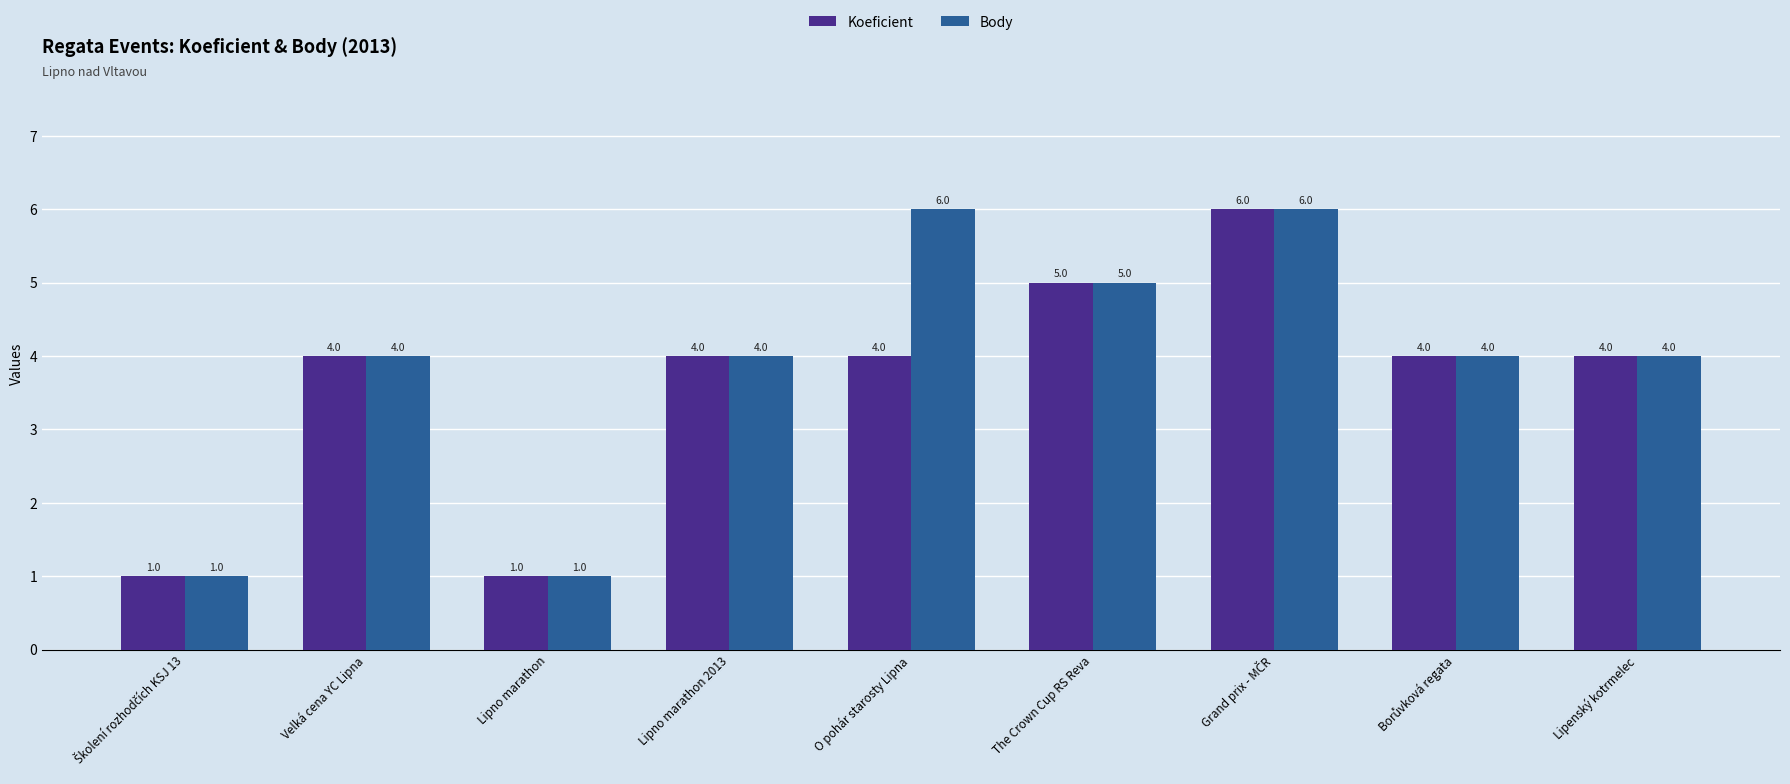

What is the difference between the maximum and minimum values in the Body series?

5